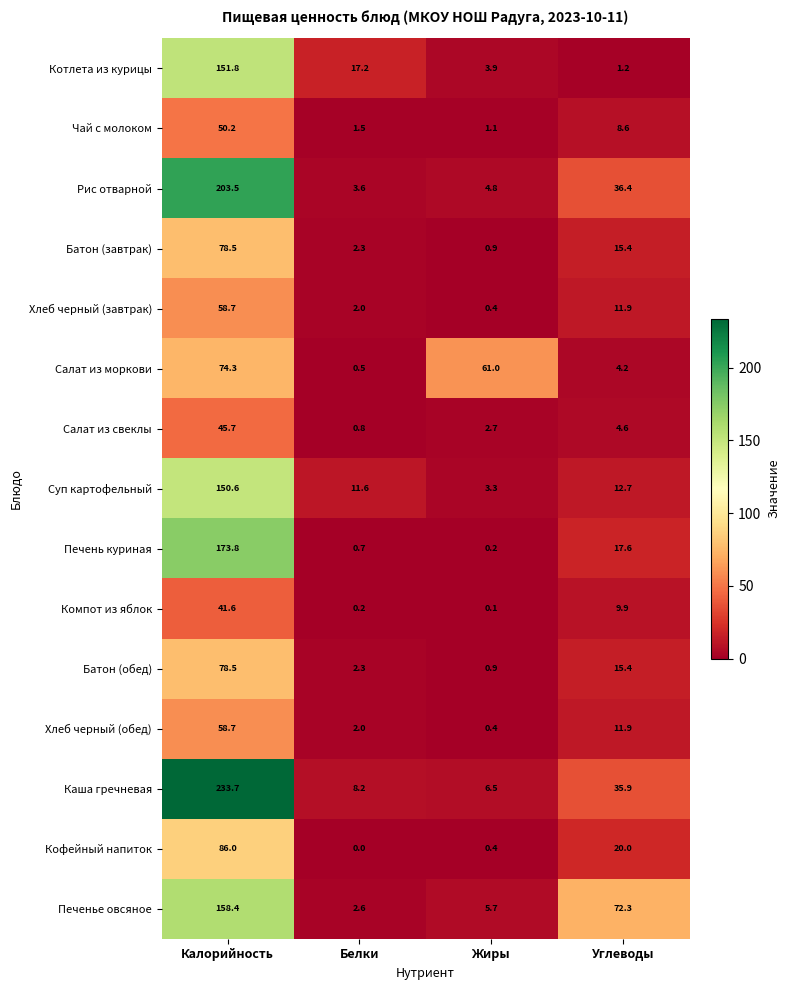

What is the difference between the Чай с молоком values at Калорийность and Углеводы?

41.6